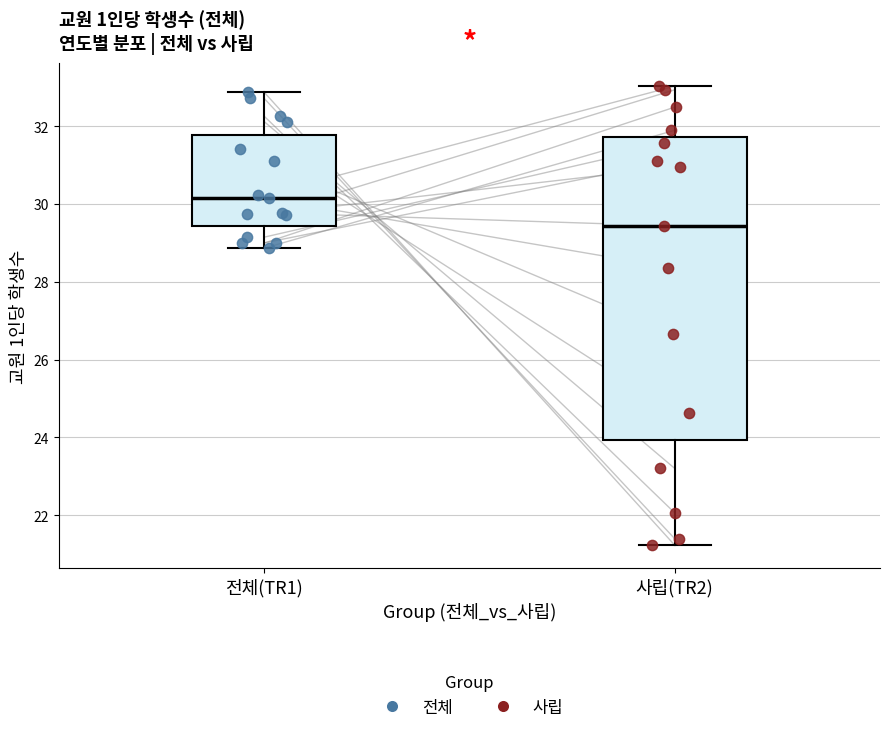

Where does the median line of the box for 사립(TR2) sit on the y-axis? The values are not printed on the chart, so give them approximately, as read against the axis.

29.4